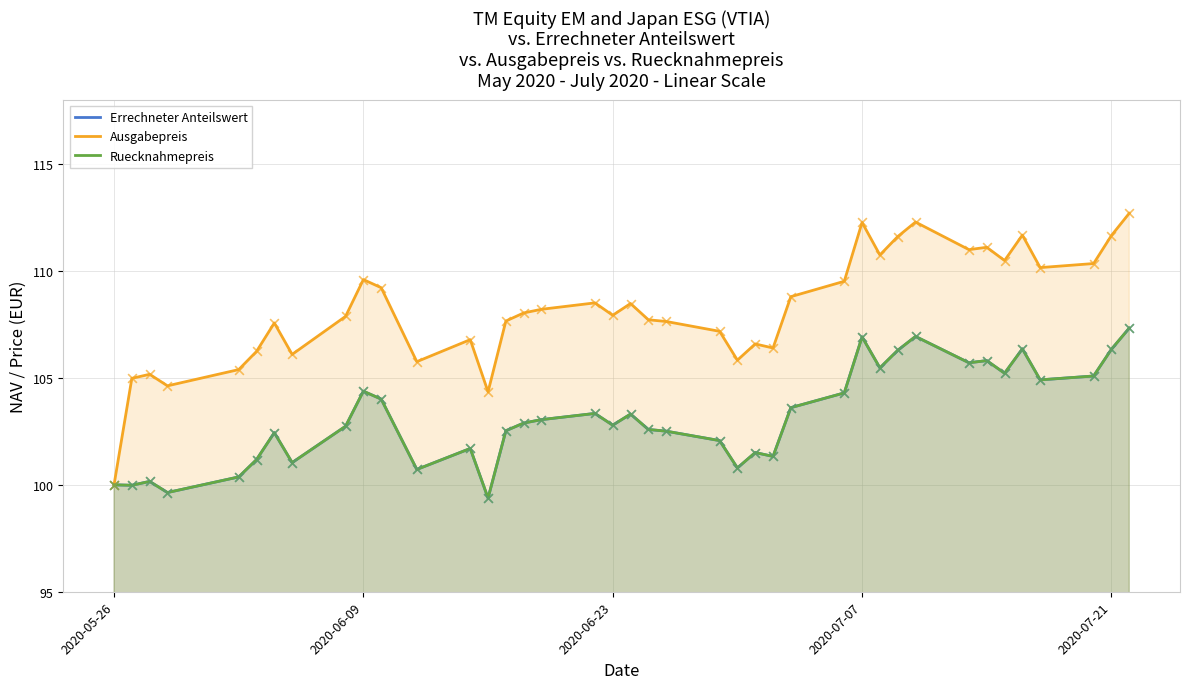

At how many categories does at least one series exceed 105?

36